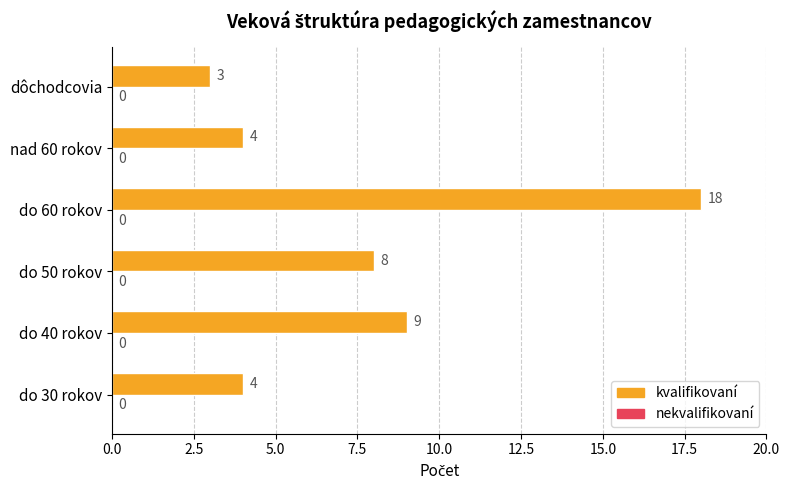

What is the difference between the maximum and minimum values?

15